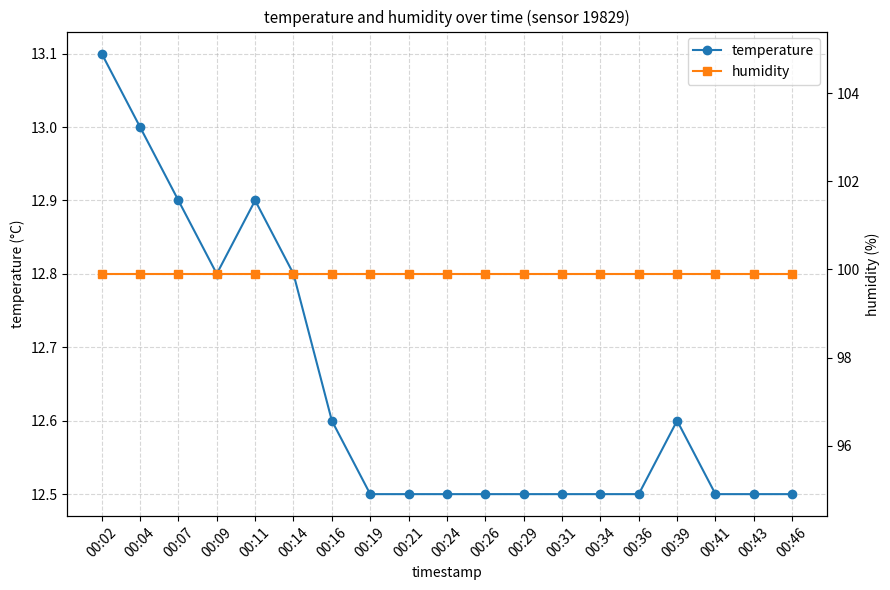

What is the total value across all series at 00:07?

112.8